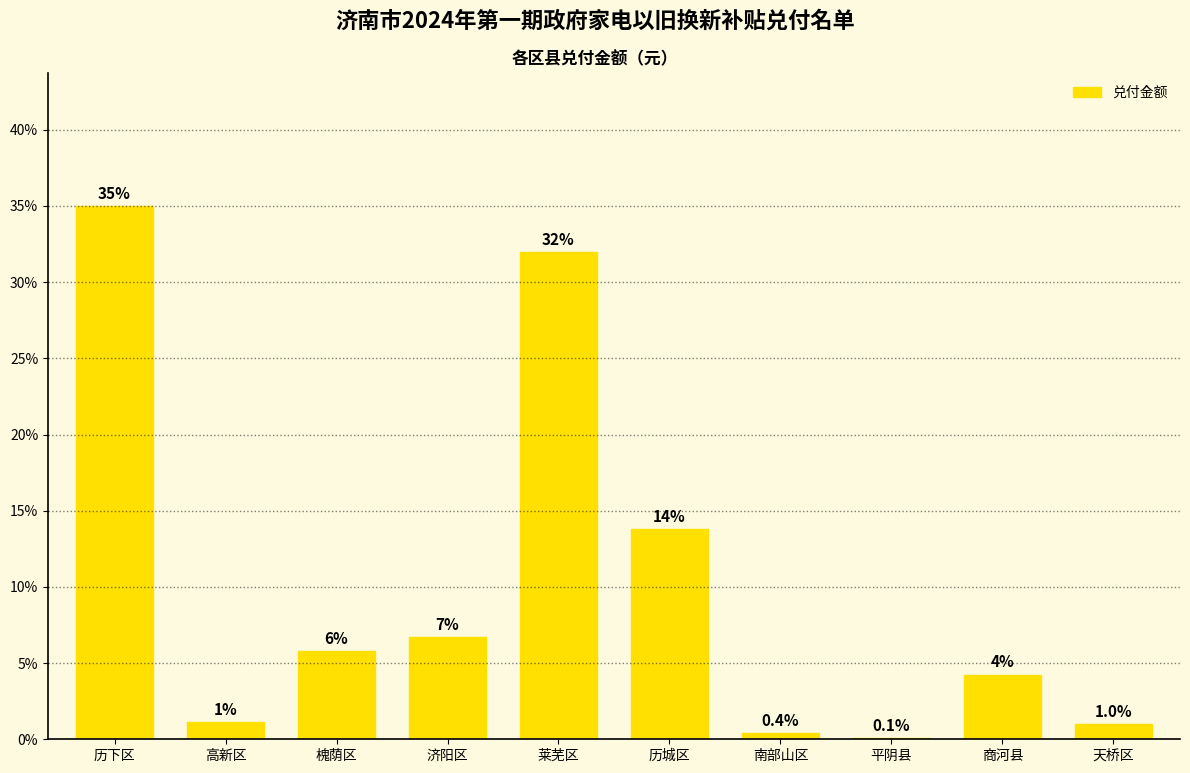

What is the maximum value shown in the chart?

35.0